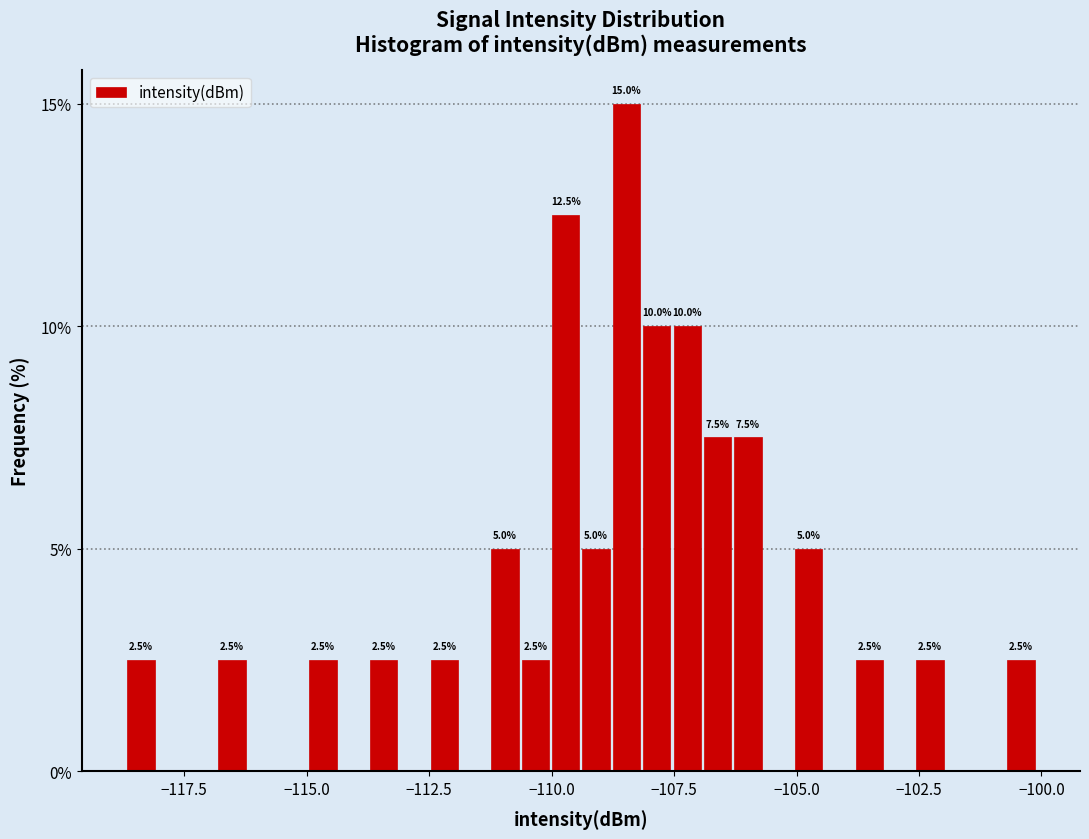

Around what value on the x-axis is the tallest bar? Give the approximate position of its centre, as read against the axis.

-108.5